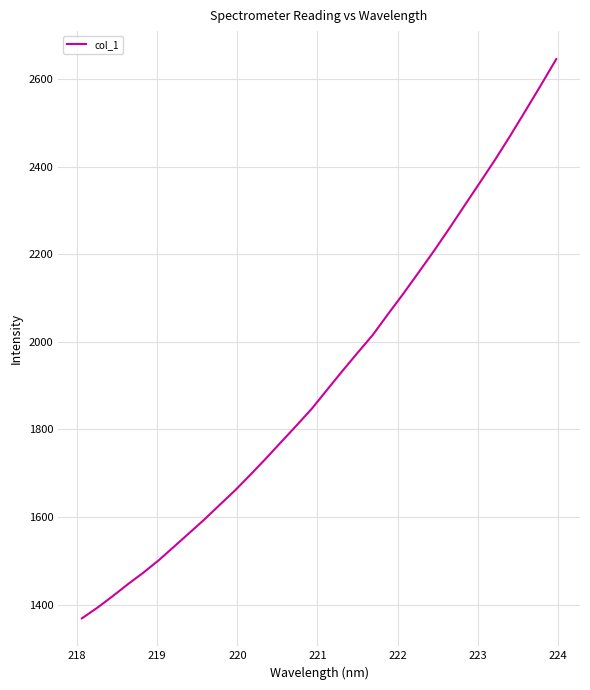

True or false: there are more than 0 points higher than both neighbors.

False